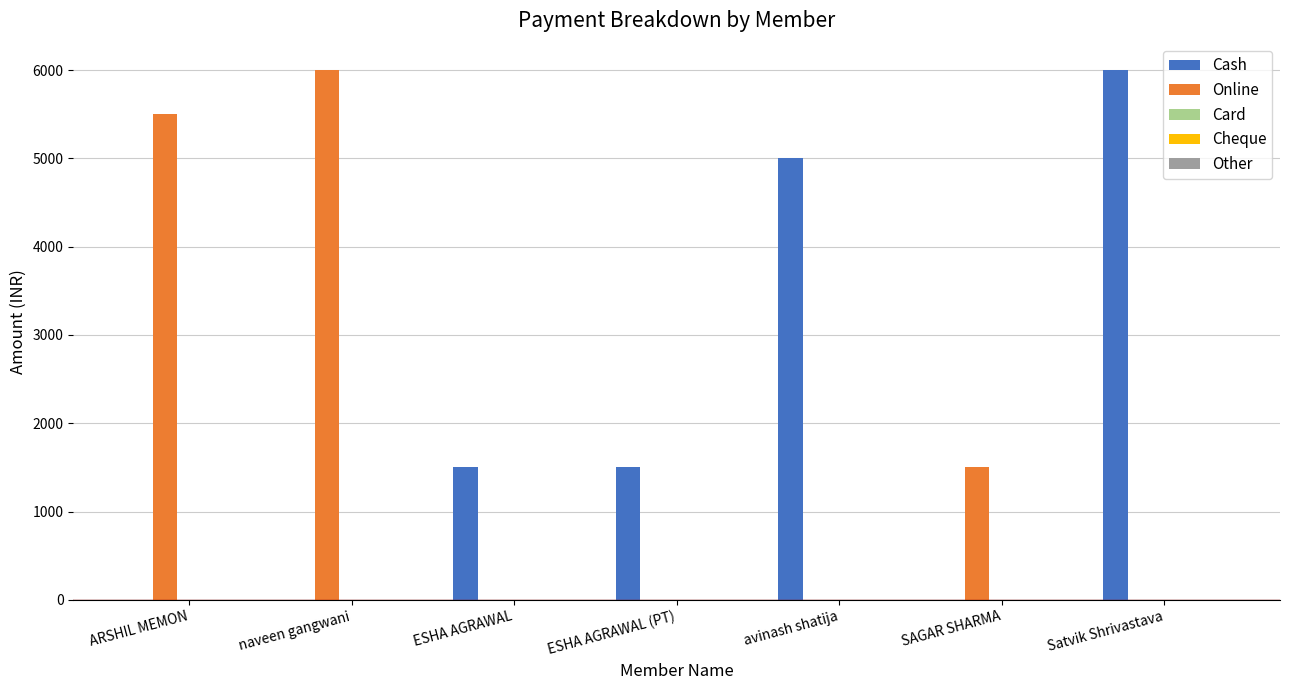

The value of Online at naveen gangwani is 6000. True or false?

True